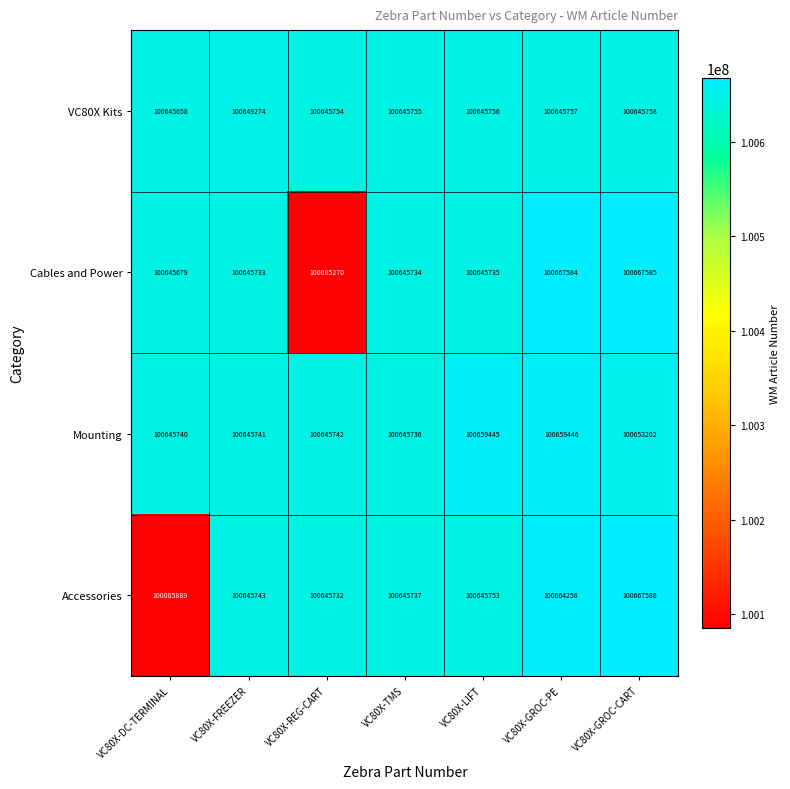

Reading left to right, extract all data points from this chart.

VC80X Kits: 100645658	100649274	100645754	100645755	100645756	100645757	100645758
Cables and Power: 100645679	100645733	100085270	100645734	100645735	100667584	100667585
Mounting: 100645740	100645741	100645742	100645736	100659445	100659446	100653202
Accessories: 100085889	100645743	100645732	100645737	100645753	100664258	100667586